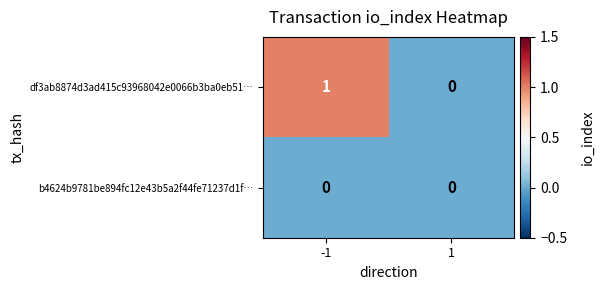

Which series has the widest spread of values?

df3ab8874d3ad415c93968042e0066b3ba0eb51…